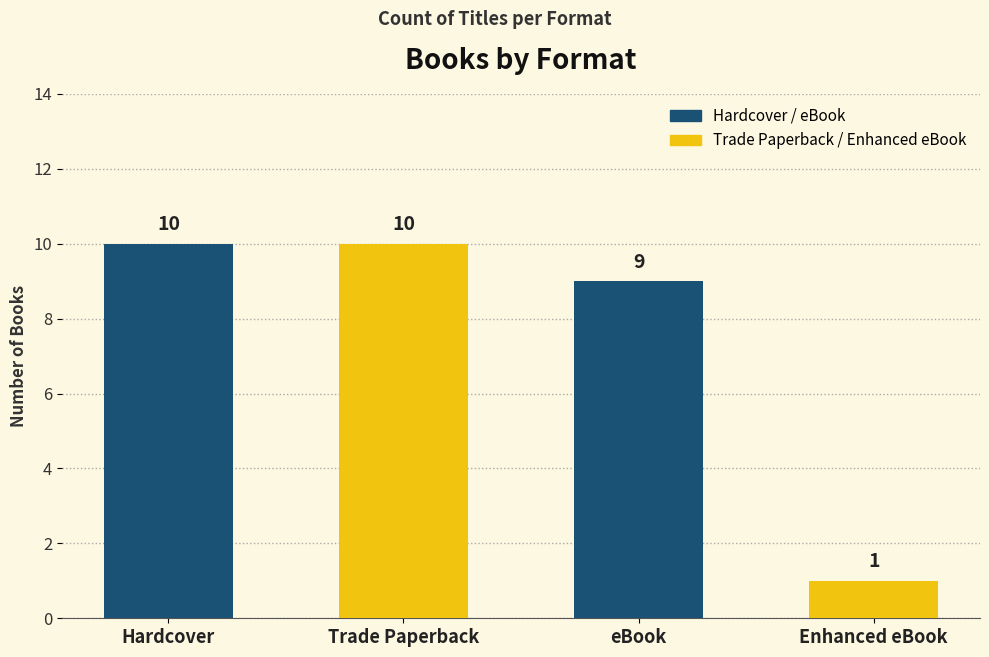

Approximately how many times larger is the value at Trade Paperback compared to eBook?

1.1